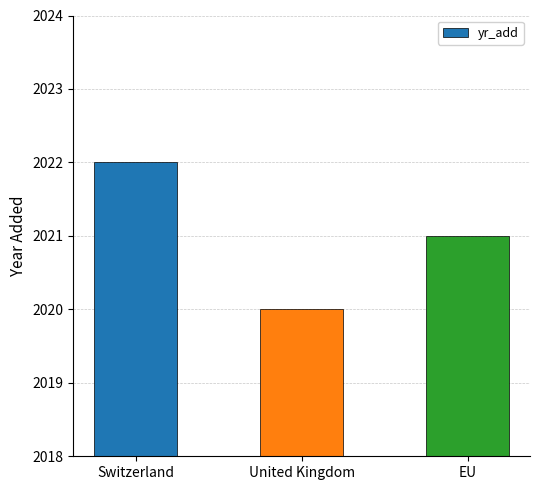

What position from the left is EU?

3